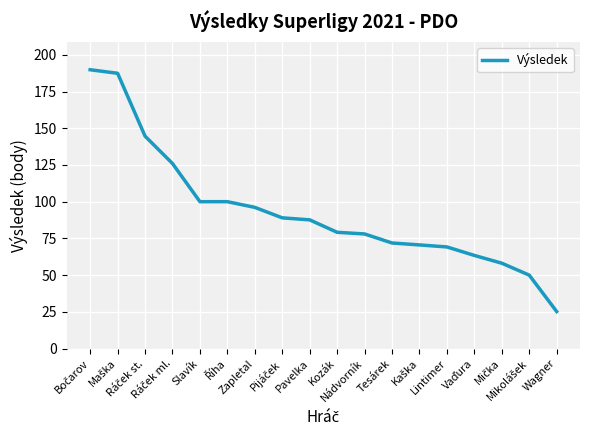

What is the smallest value displayed?

25.2